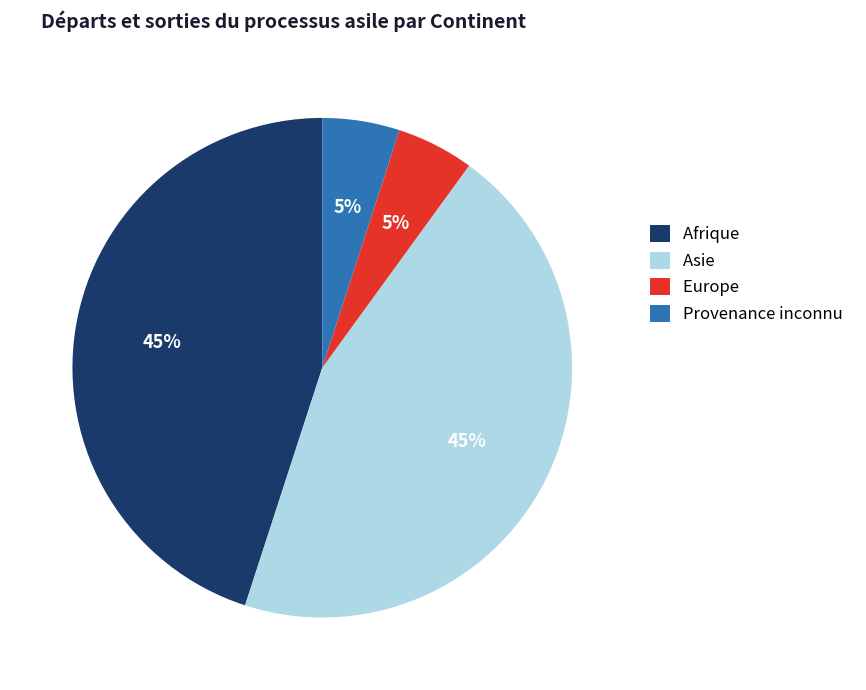

Which has a higher value, Afrique or Provenance inconnu?

Afrique